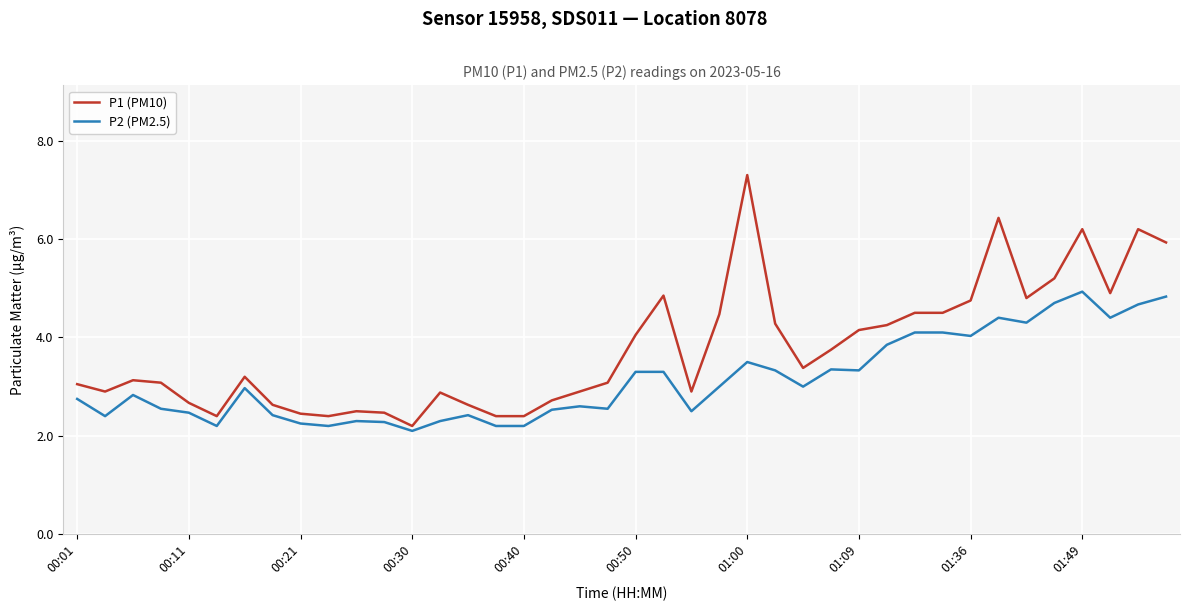

How many values in the P1 (PM10) series are below 3?

16